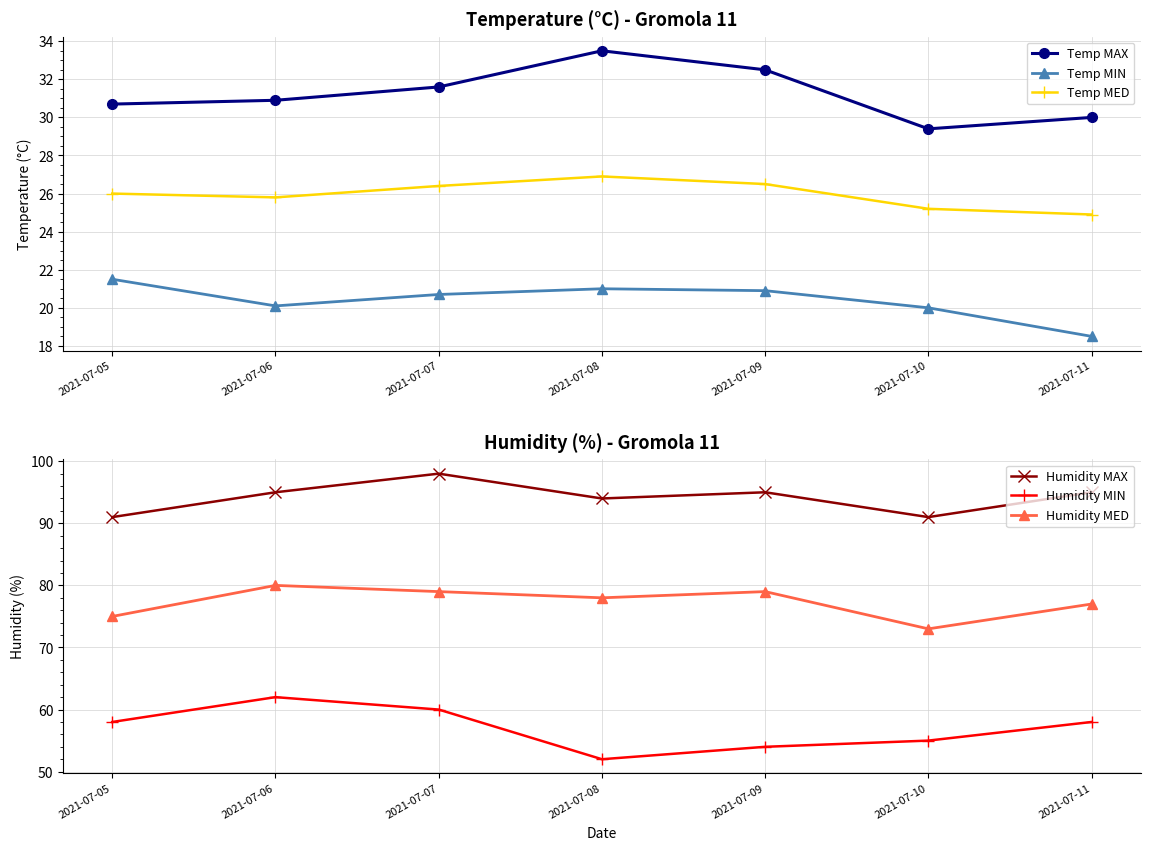

The Temp MIN series shows 6.6 at 2021-07-11. True or false?

False